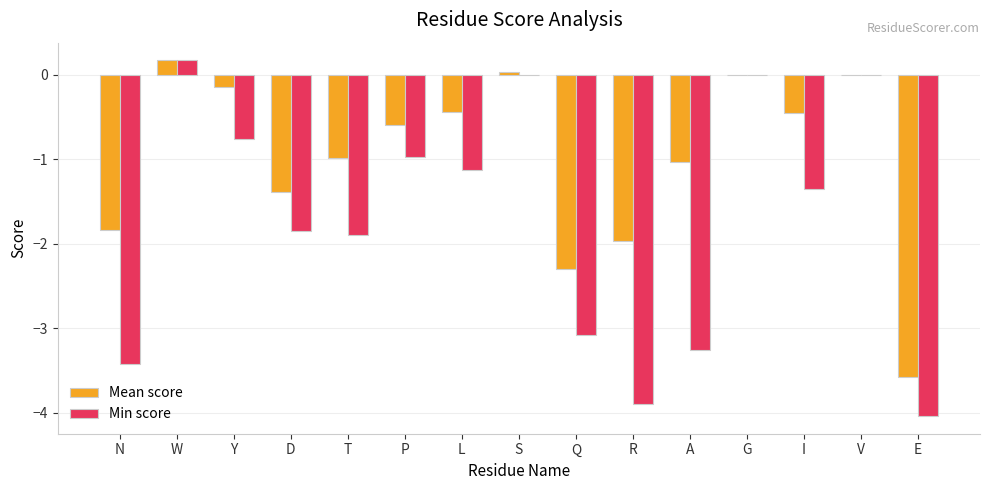

True or false: Mean score has a value of -2.0 at R.

True